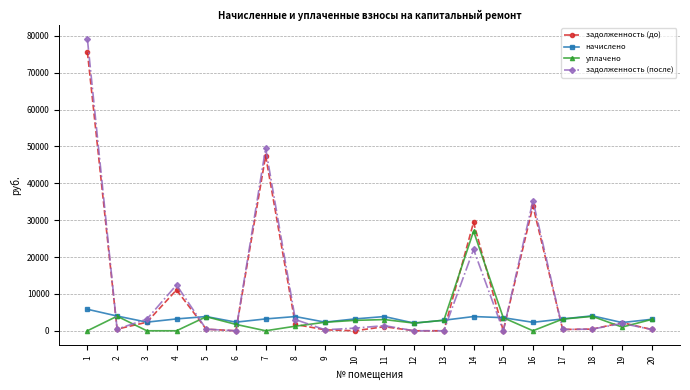

The value of уплачено at 4 is -8873.8. True or false?

False